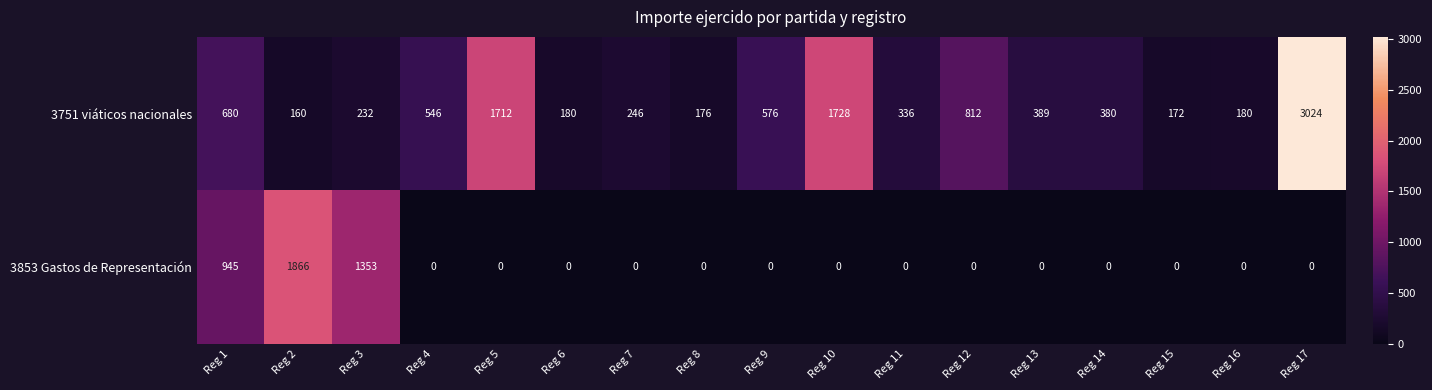

List the series in order of their overall mean, lowest first.

3853 Gastos de Representación, 3751 viáticos nacionales